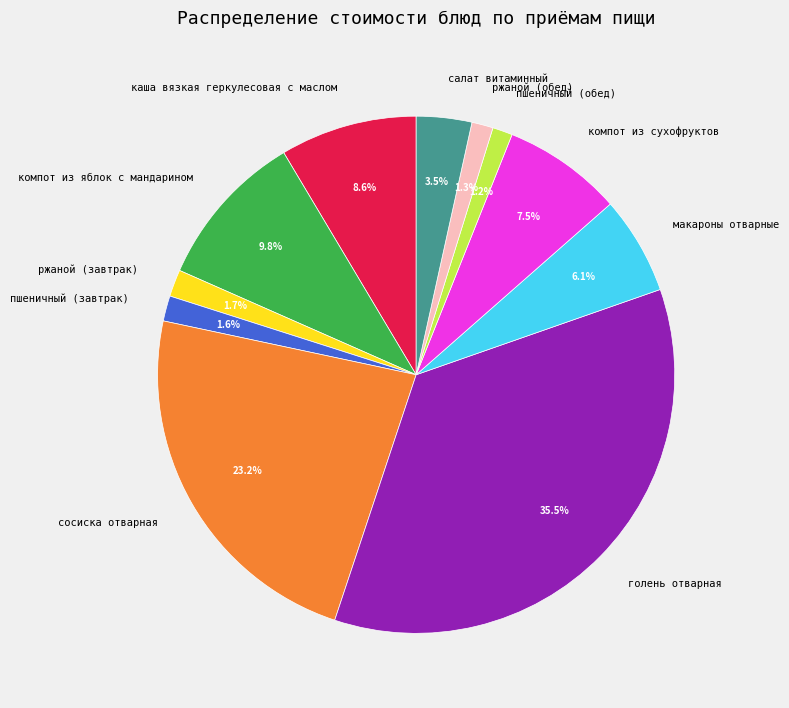

Which category has the biggest portion of the pie?

голень отварная